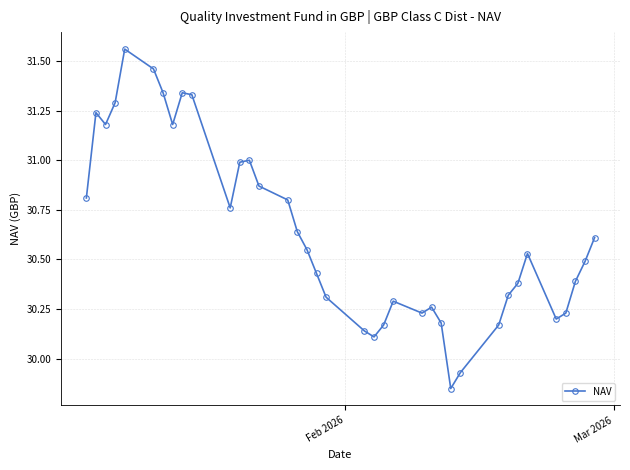

What is the sum of all values?

1133.6